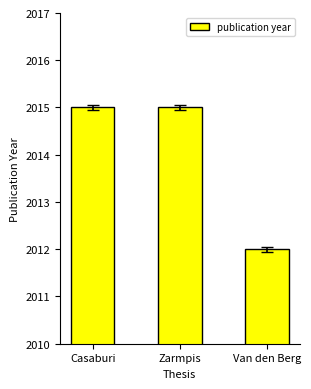

What is the maximum value shown in the chart?

2015